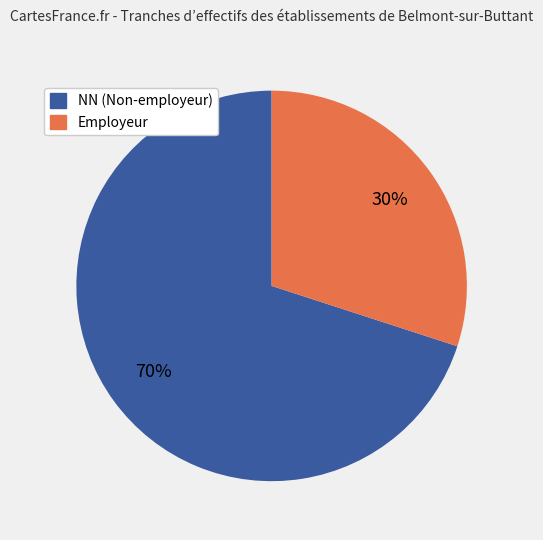

To the nearest percent, what is the average slice percentage?

50%